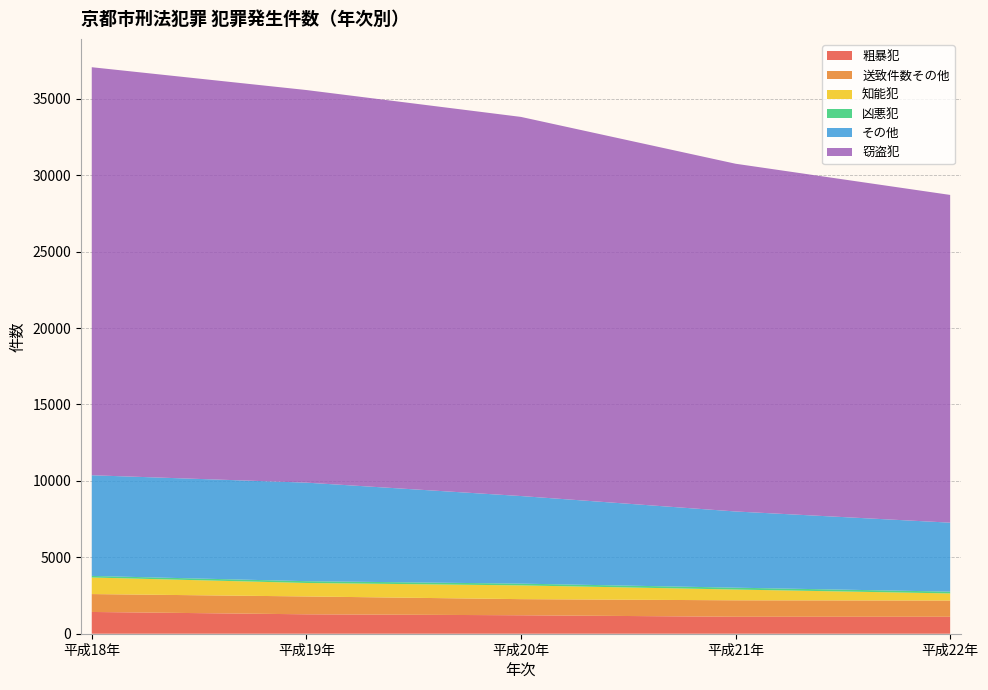

Reading right to left, transcribe all the data shown in this chart.

粗暴犯: 1109	1110	1208	1271	1424
送致件数その他: 1062	1077	1055	1168	1171
知能犯: 466	704	900	882	1084
凶悪犯: 117	123	116	117	104
その他: 4514	4986	5731	6449	6587
窃盗犯: 21446	22755	24809	25691	26701